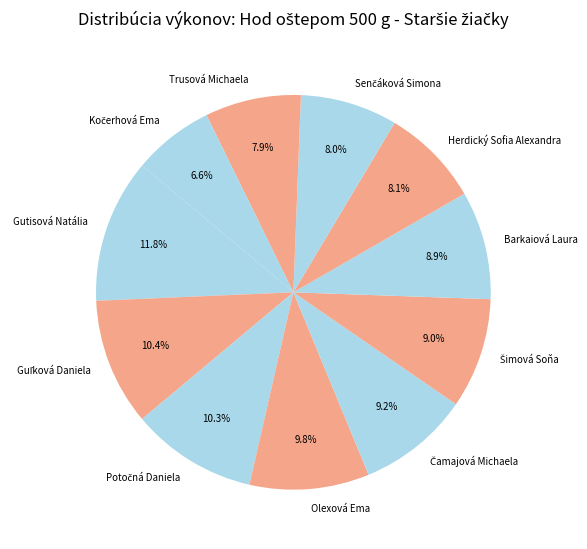

How much of the chart is everything except Barkaiová Laura?

91.1%